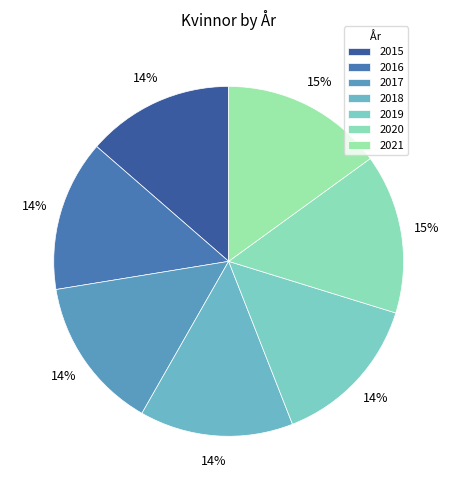

How many segments does this pie chart have?

7